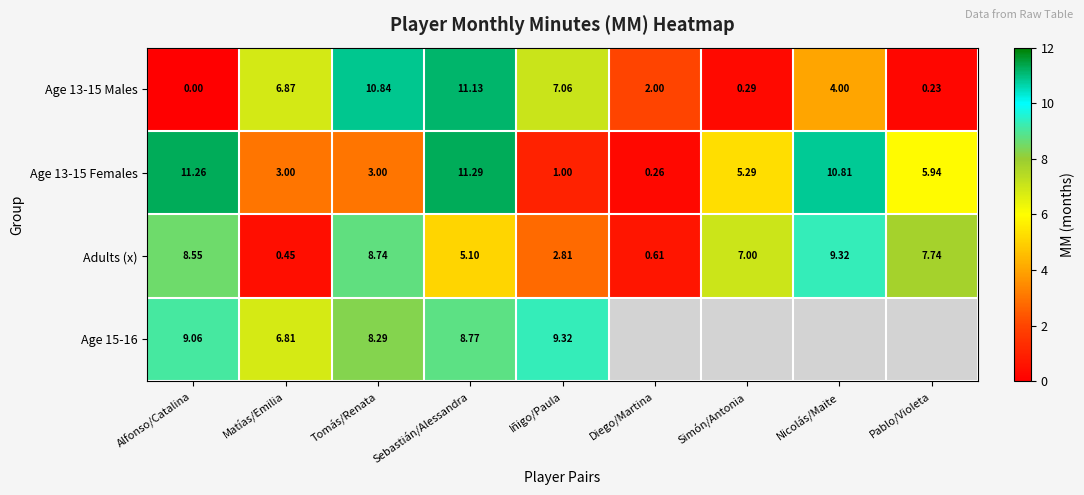

Is the value of Age 13-15 Males at Pablo/Violeta greater than the value of Adults (x) at Alfonso/Catalina?

No